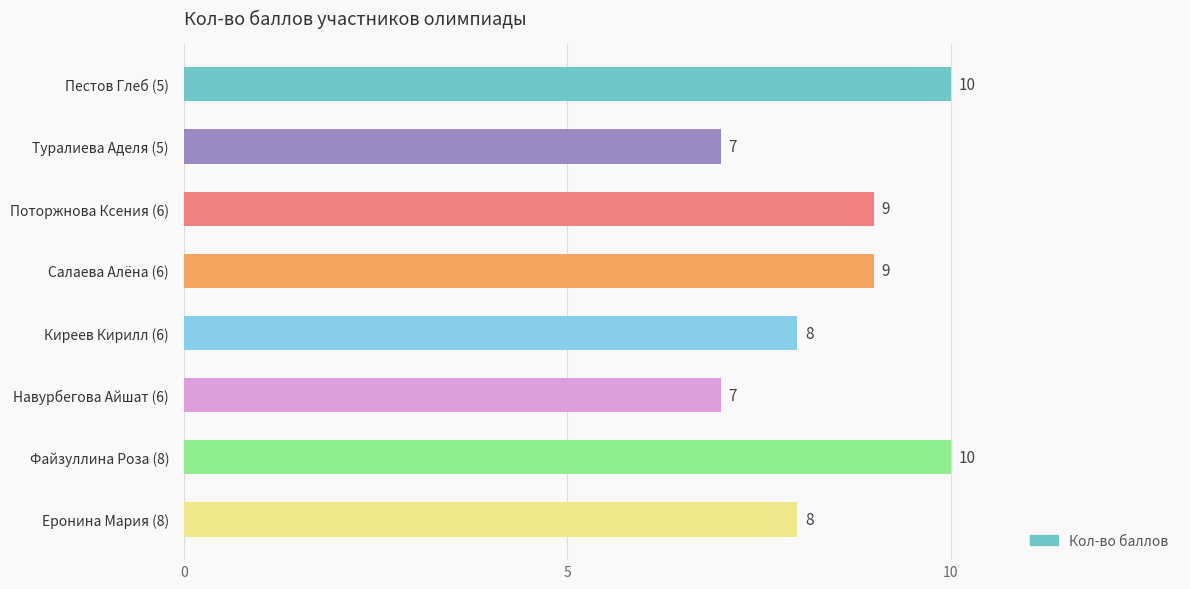

The chart shows a value of 11 at Еронина Мария (8). True or false?

False